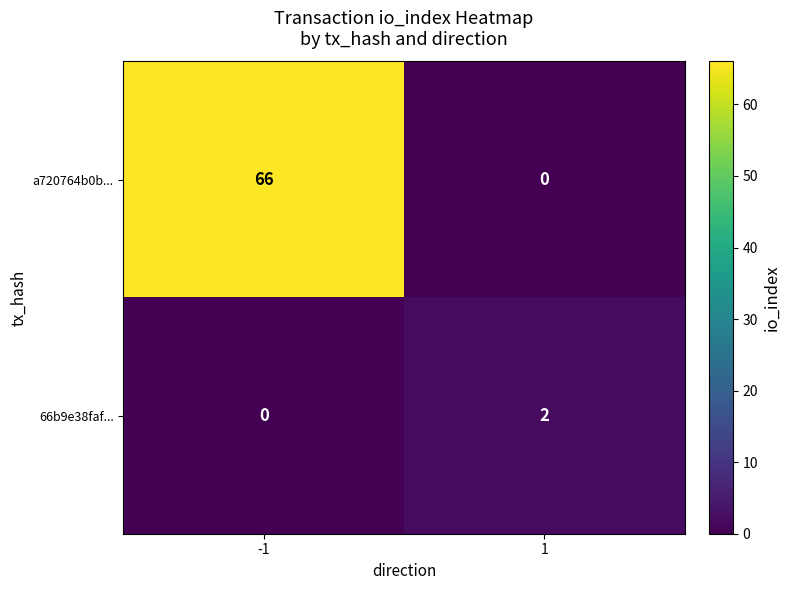

Reading right to left, what are all the values shown in this chart?

a720764b0b...: 1=0	-1=66
66b9e38faf...: 1=2	-1=0